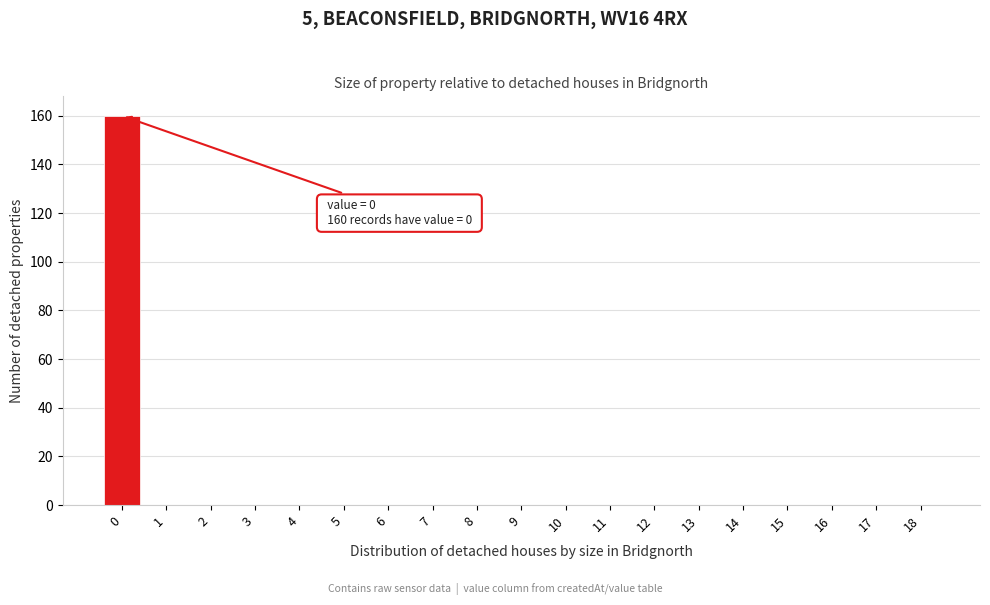

Reading left to right, what are all the values shown in this chart?

0=160	1=0	2=0	3=0	4=0	5=0	6=0	7=0	8=0	9=0	10=0	11=0	12=0	13=0	14=0	15=0	16=0	17=0	18=0